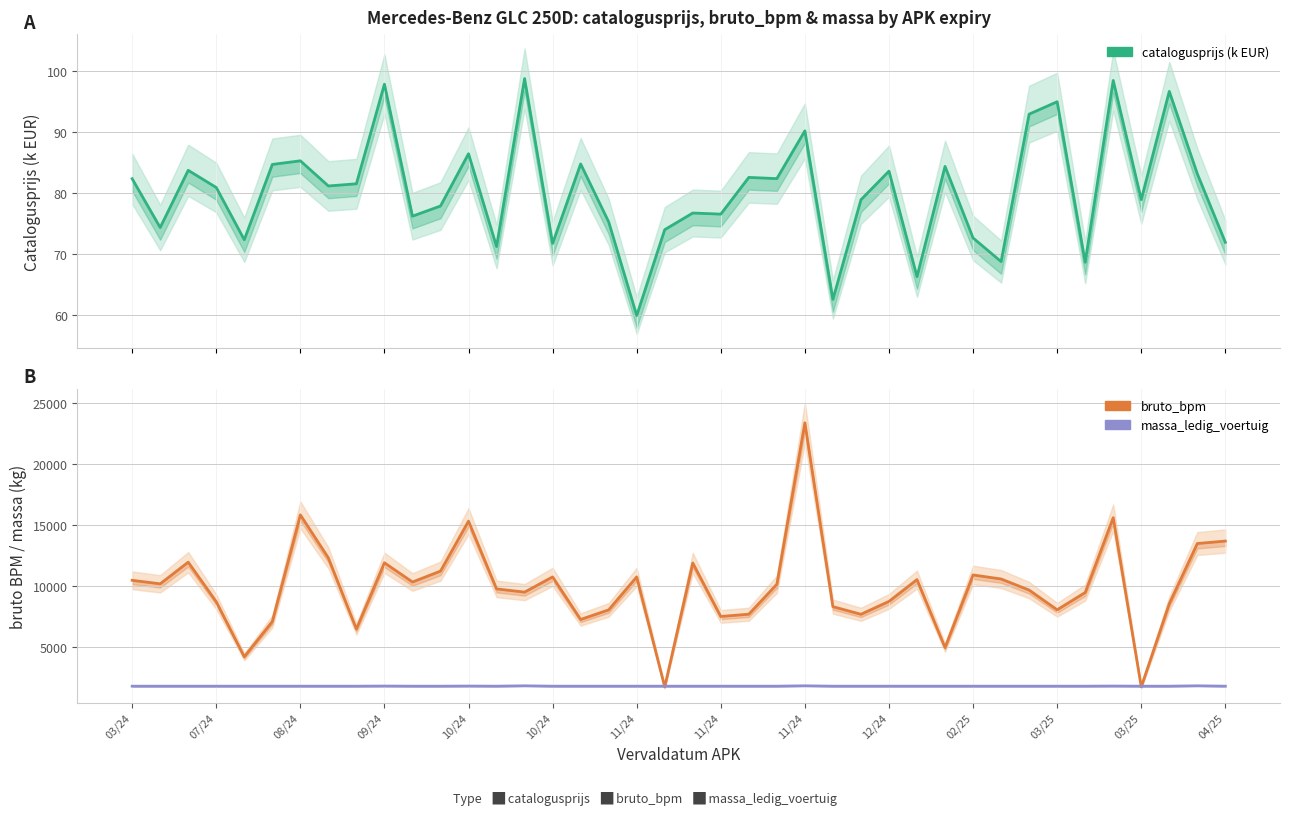

What is the smallest value displayed?

60.0